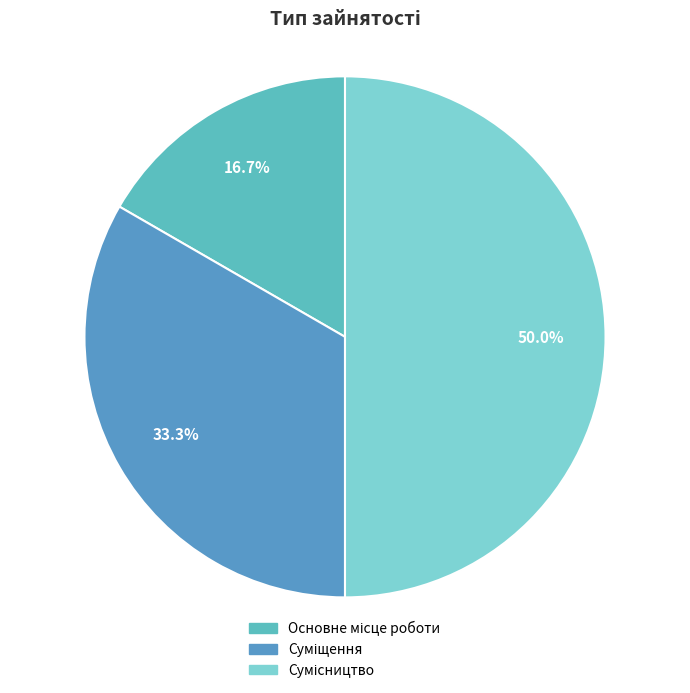

To the nearest percent, what percentage of the pie is Суміщення?

33%